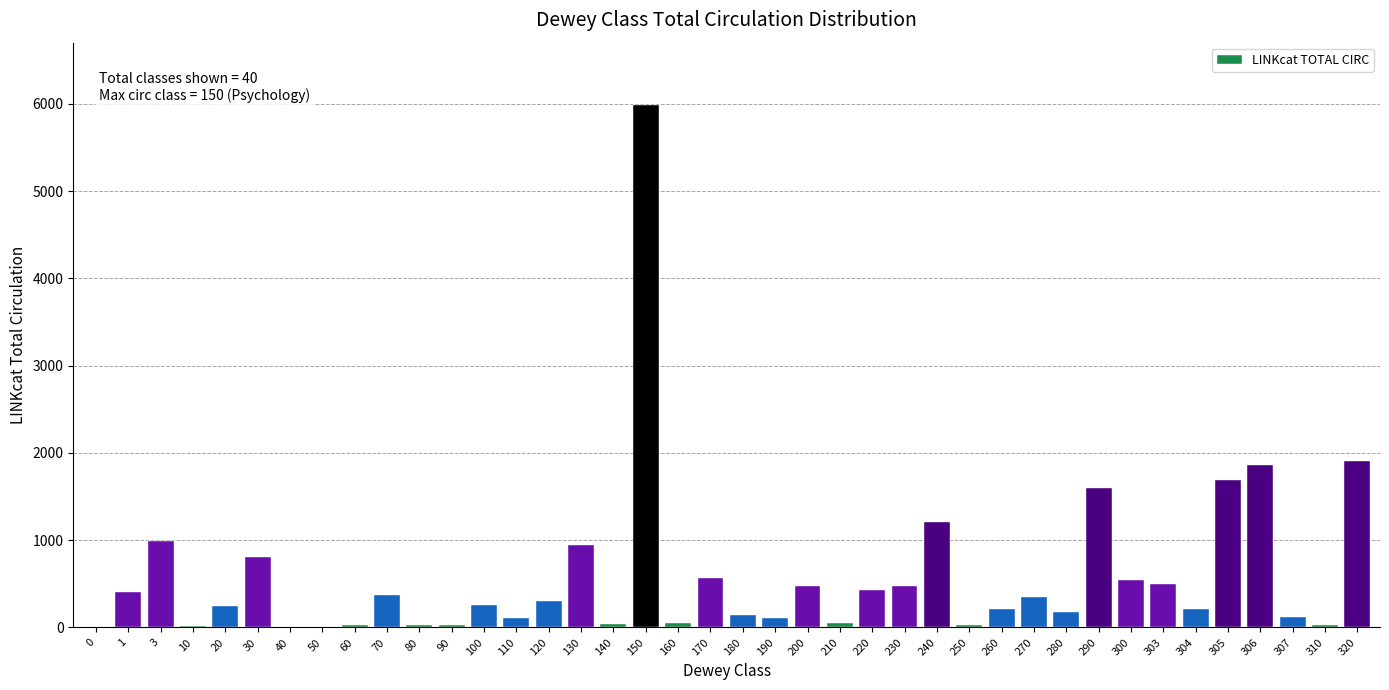

What is the ratio of the value at 305 to the value at 306?

0.9